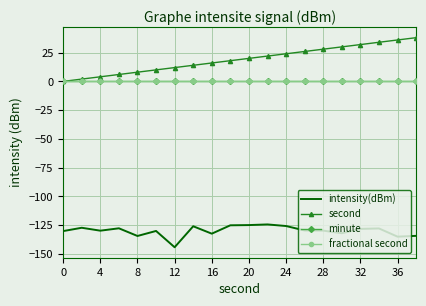

What are all the series names shown in the legend?

intensity(dBm), second, minute, fractional second